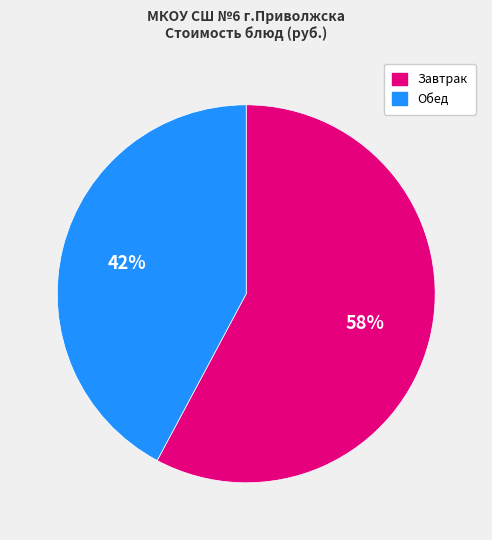

True or false: Завтрак accounts for 58% of the total.

True